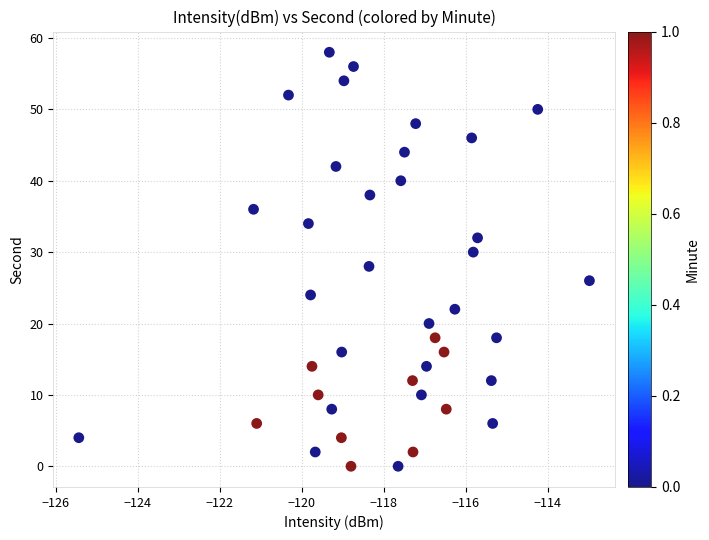

What is the range of Y values (max minus min)?

58